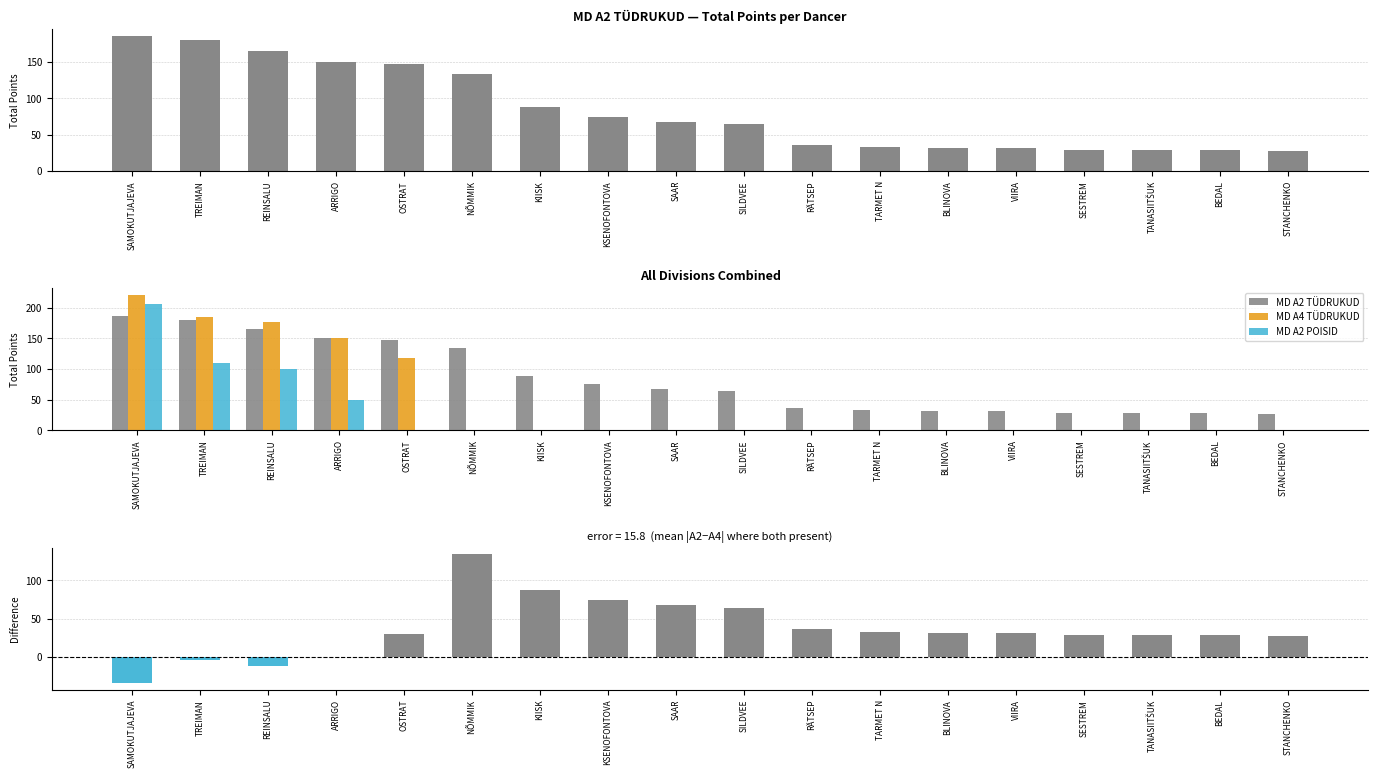

Which has a higher value, STANCHENKO or ARRIGO?

ARRIGO